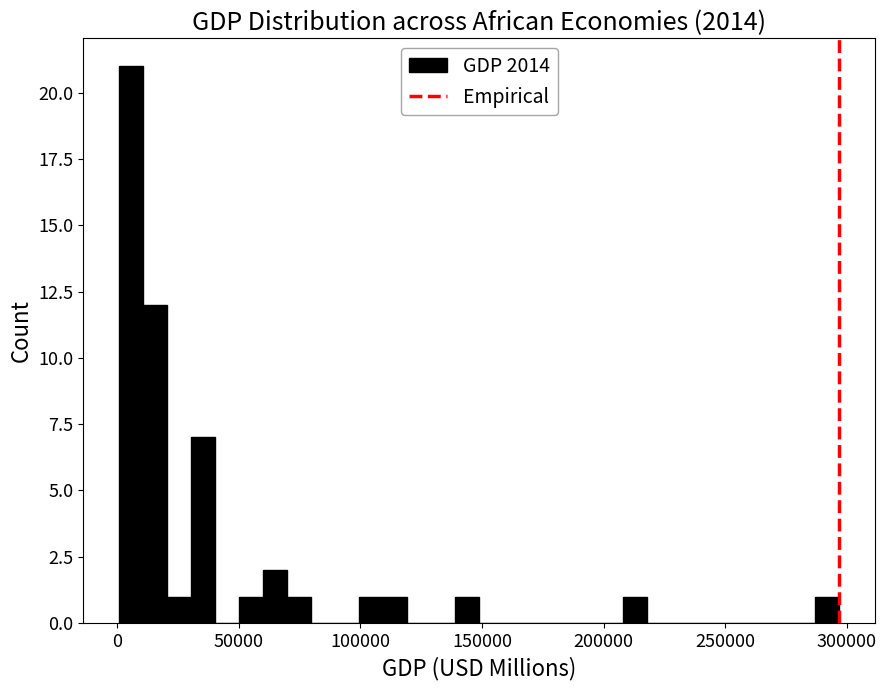

Read against the x-axis, roughly where is the centre of the tallest bar?

5000